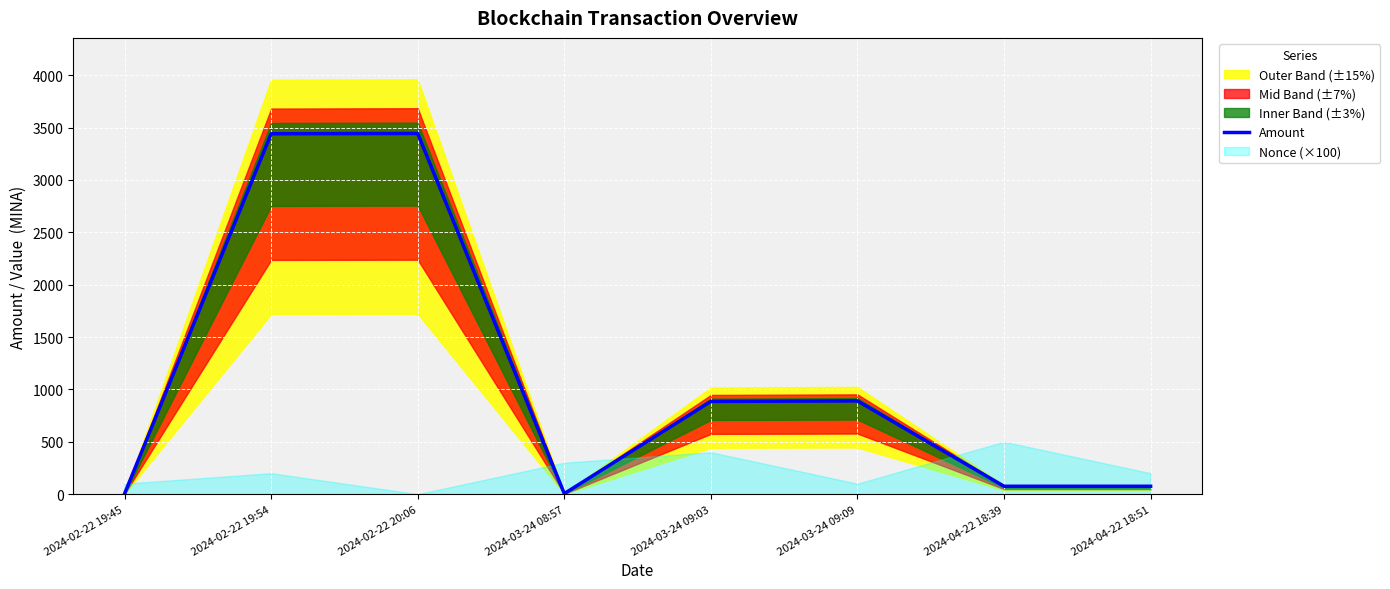

What value does the data have at 2024-04-22 18:51?

75.0